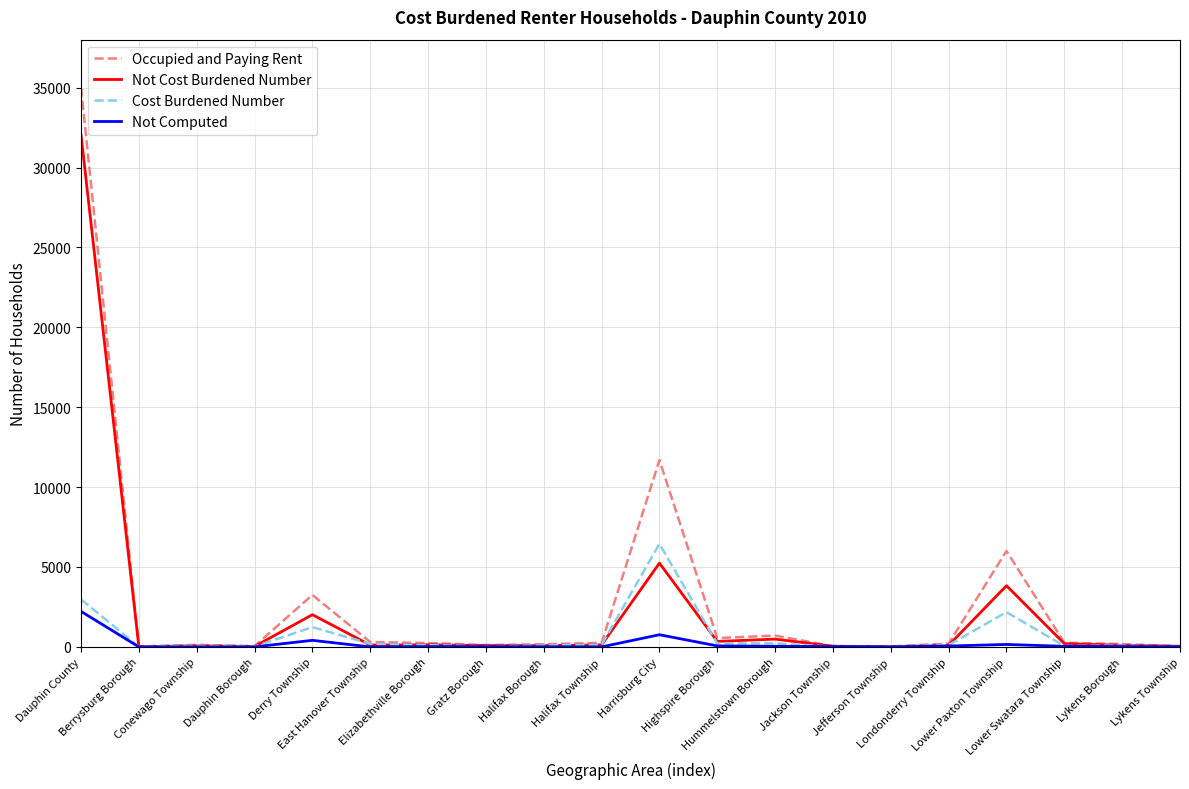

Which series has the largest range (max minus min)?

Occupied and Paying Rent